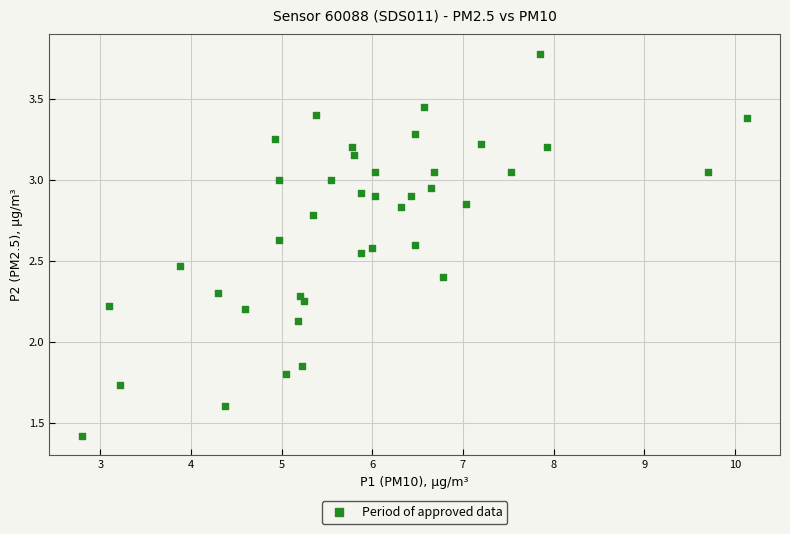

What is the range of X values (max minus min)?

7.3